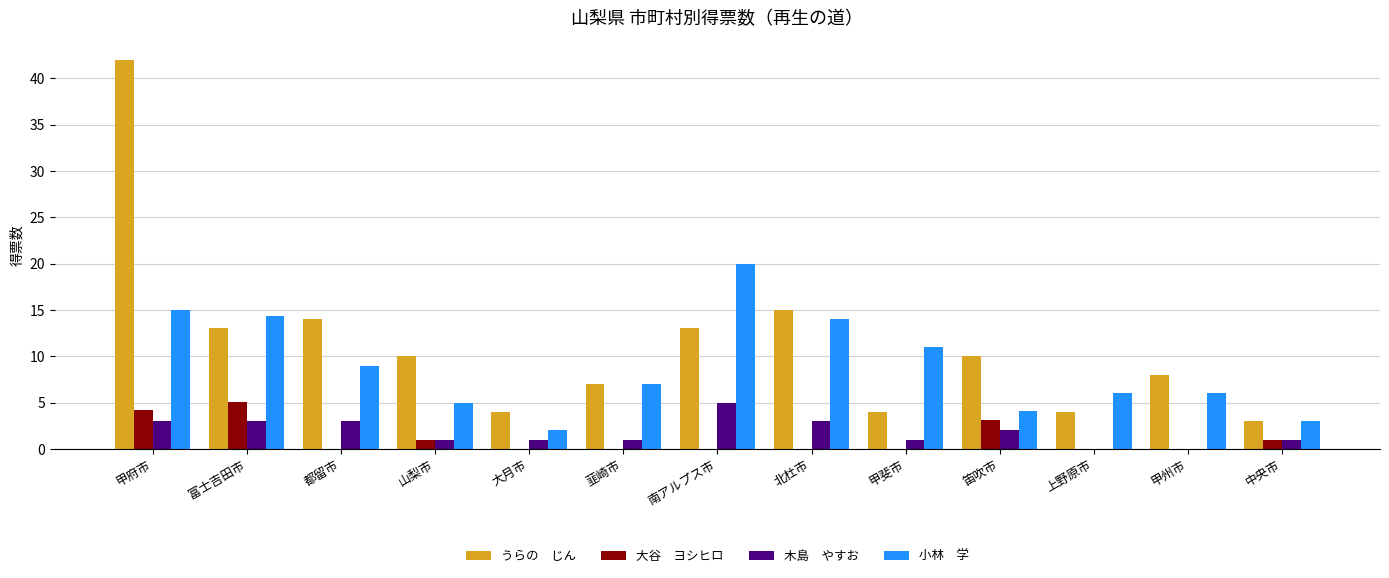

What is the maximum value shown in the chart?

42.0